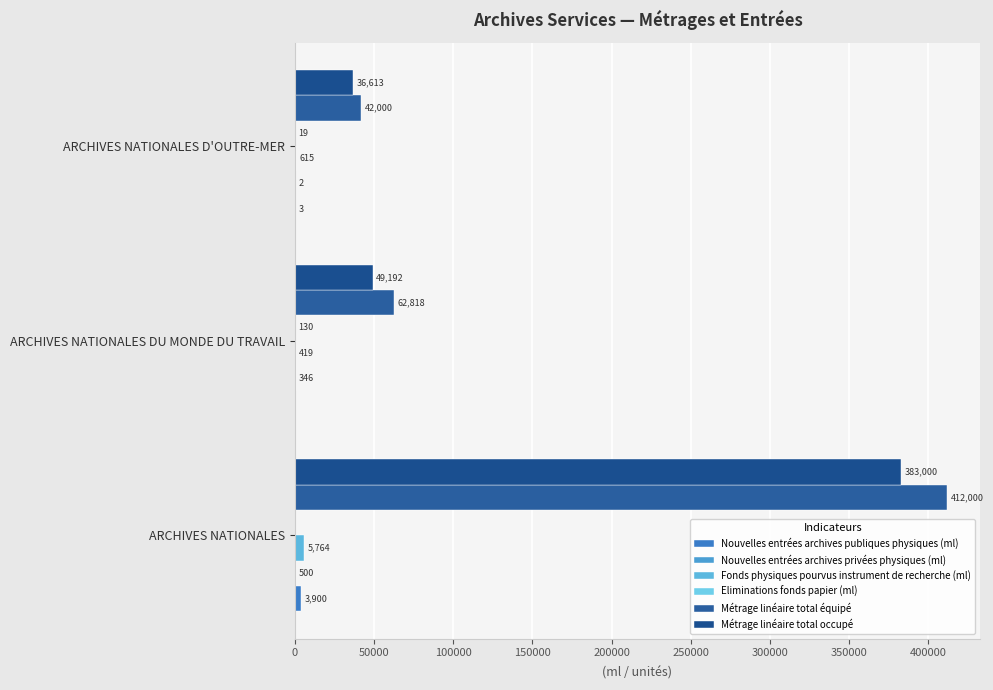

Count the number of data series in this chart.

6